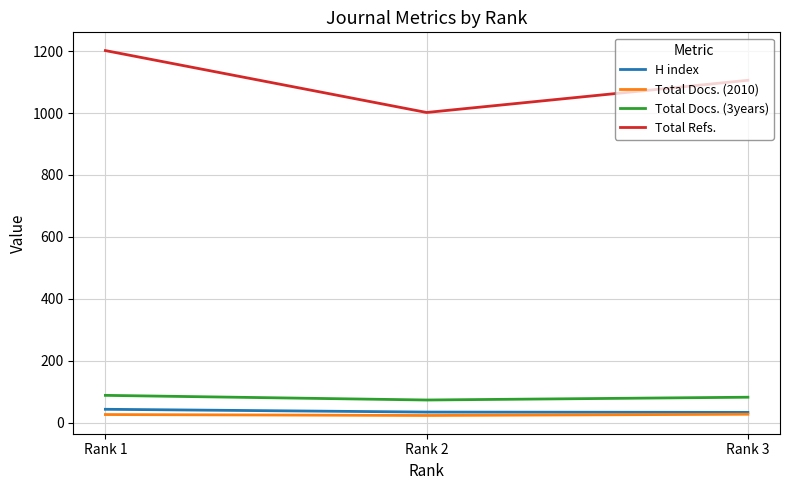

Which series has the widest spread of values?

Total Refs.